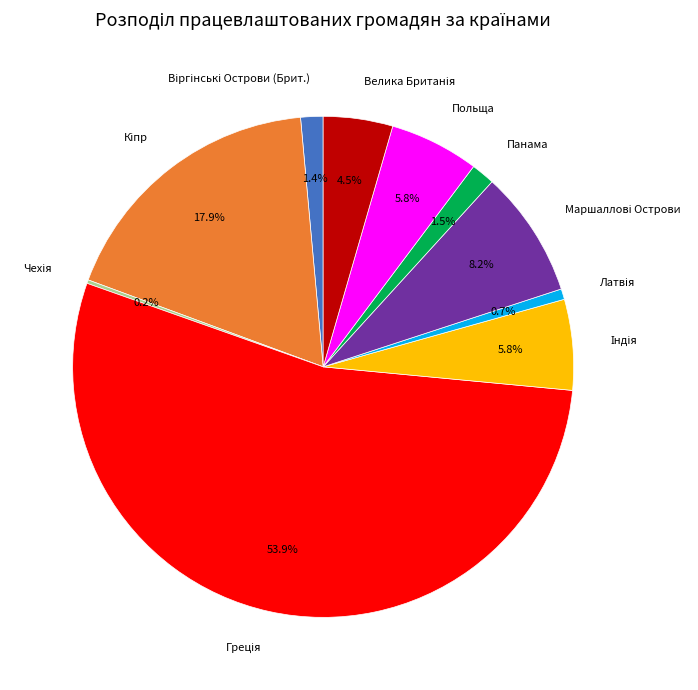

Is there a majority slice in this chart?

Yes